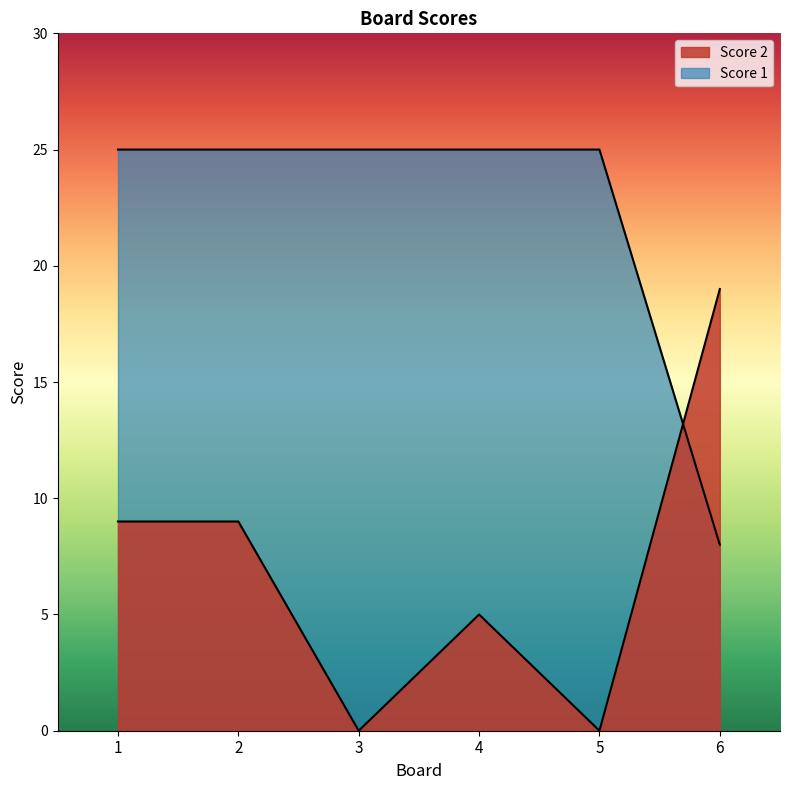

How many lines are shown in the chart?

2